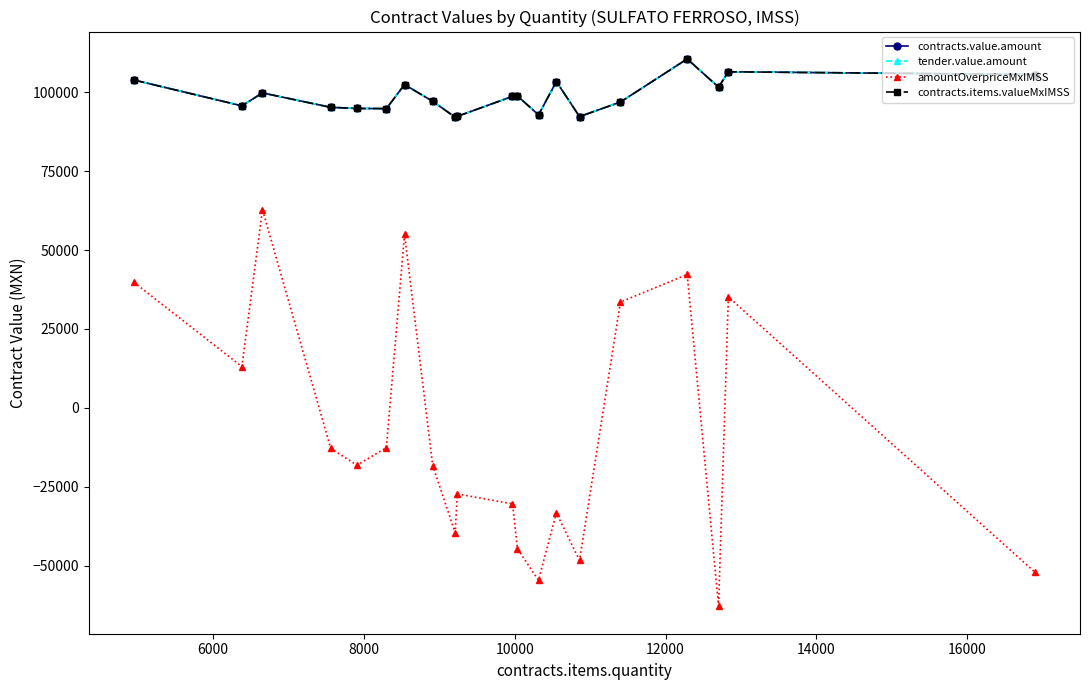

Is this an area chart (filled region under the line)?

No